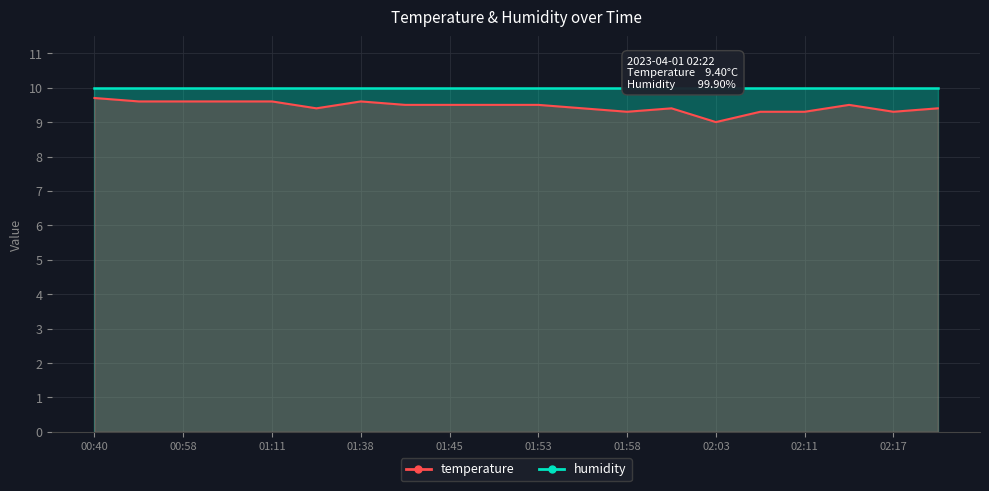

Where is the first local maximum?

01:38